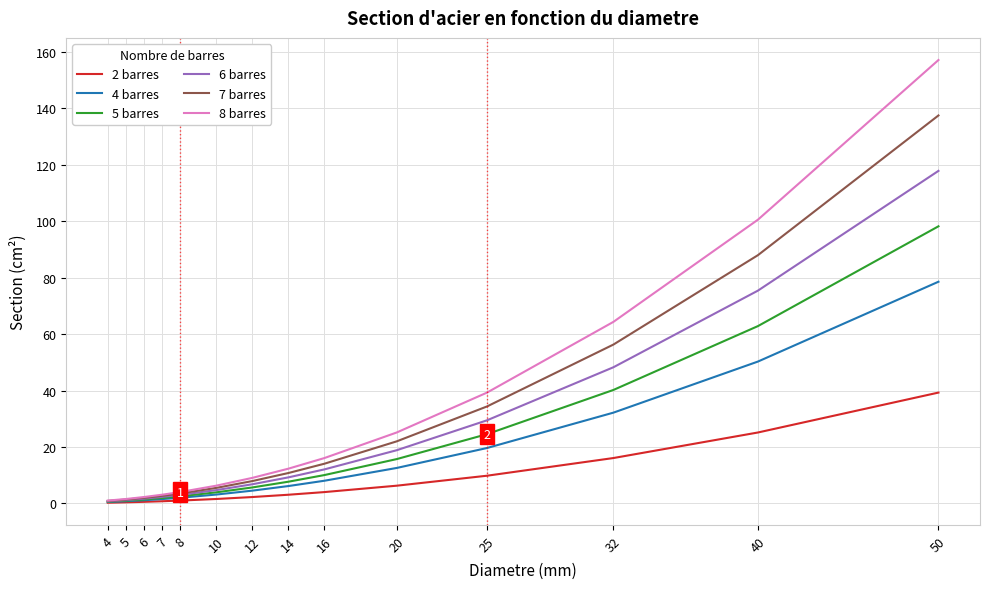

How many lines are shown in the chart?

6